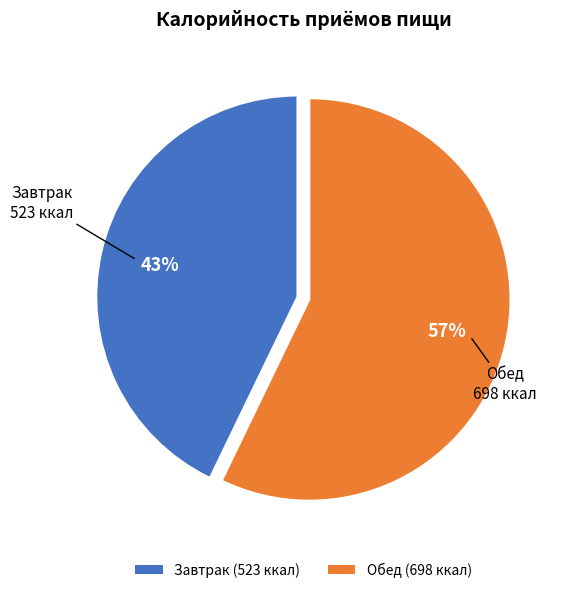

Does Обед represent more than half of the total?

Yes